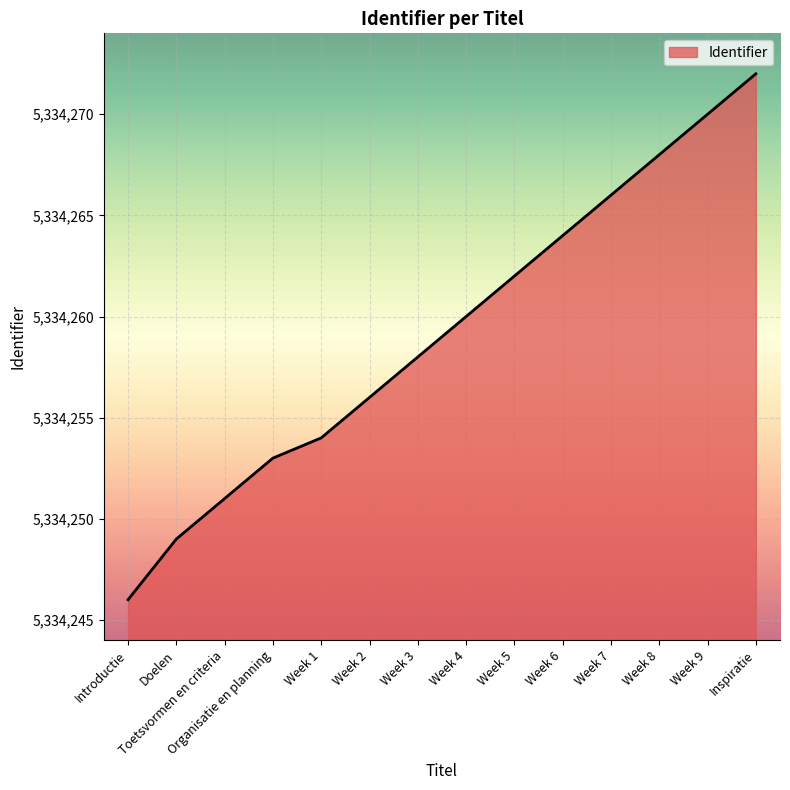

How many lines are shown in the chart?

1